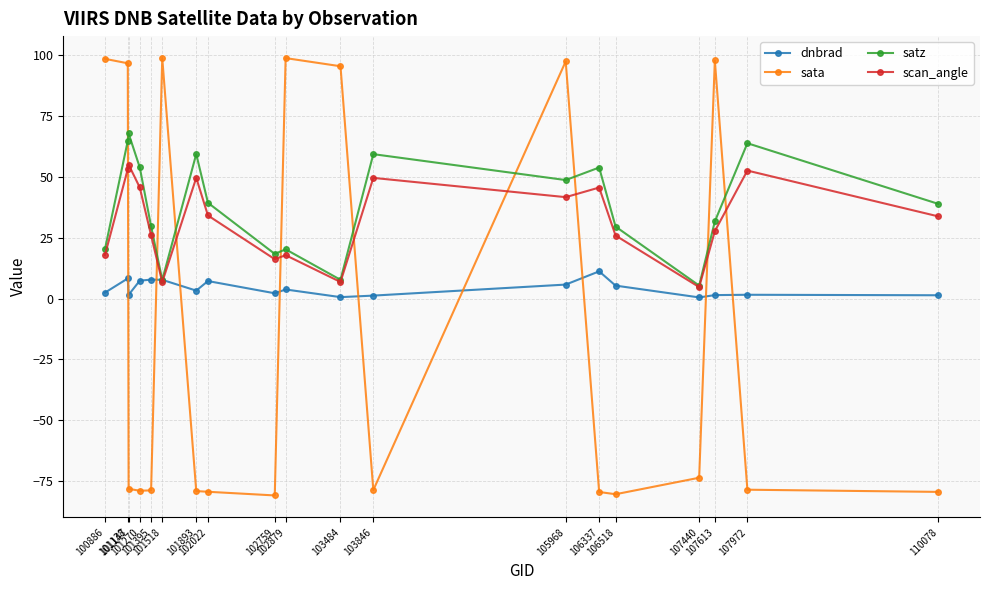

What is the maximum value shown in the chart?

98.9